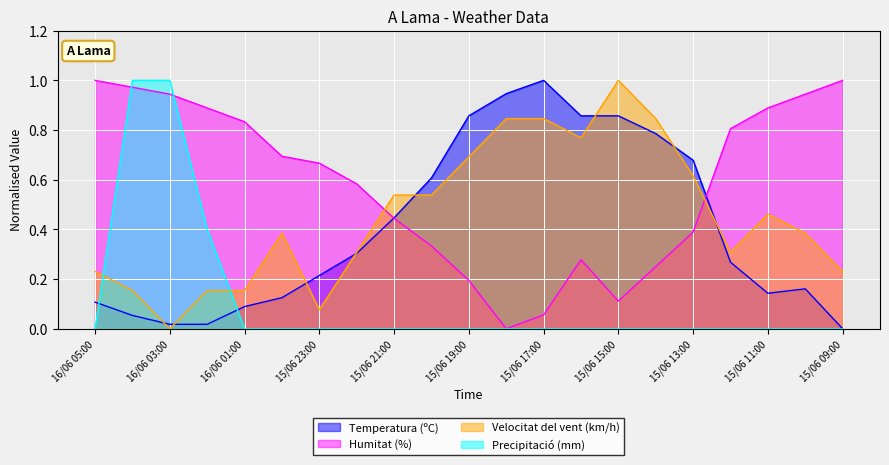

How many values in Velocitat del vent (km/h) are above zero?

20